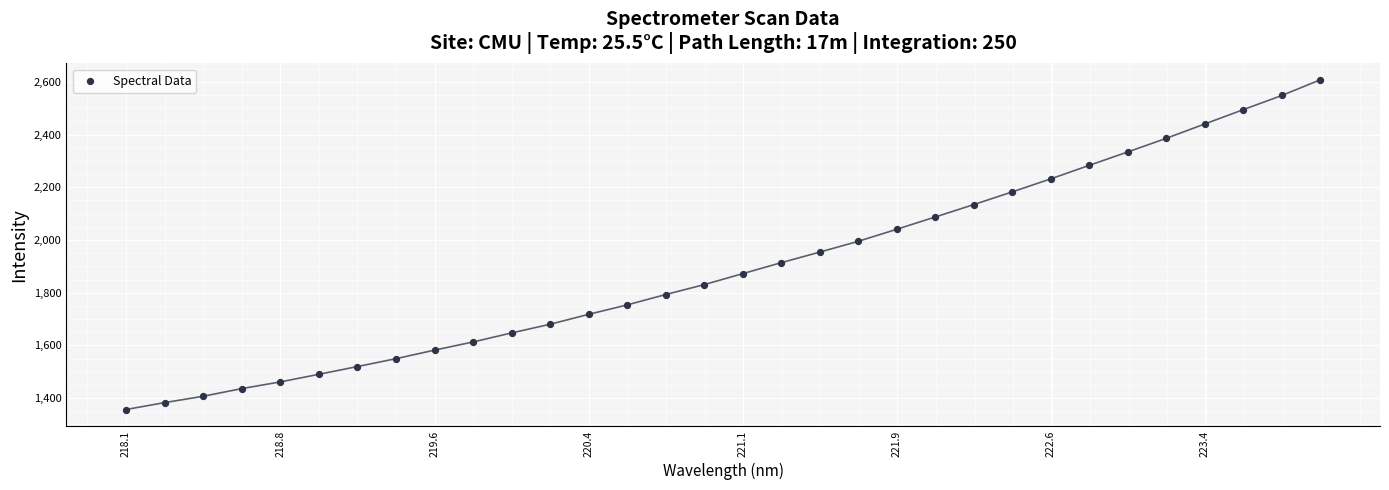

What is the range of X values (max minus min)?

5.9